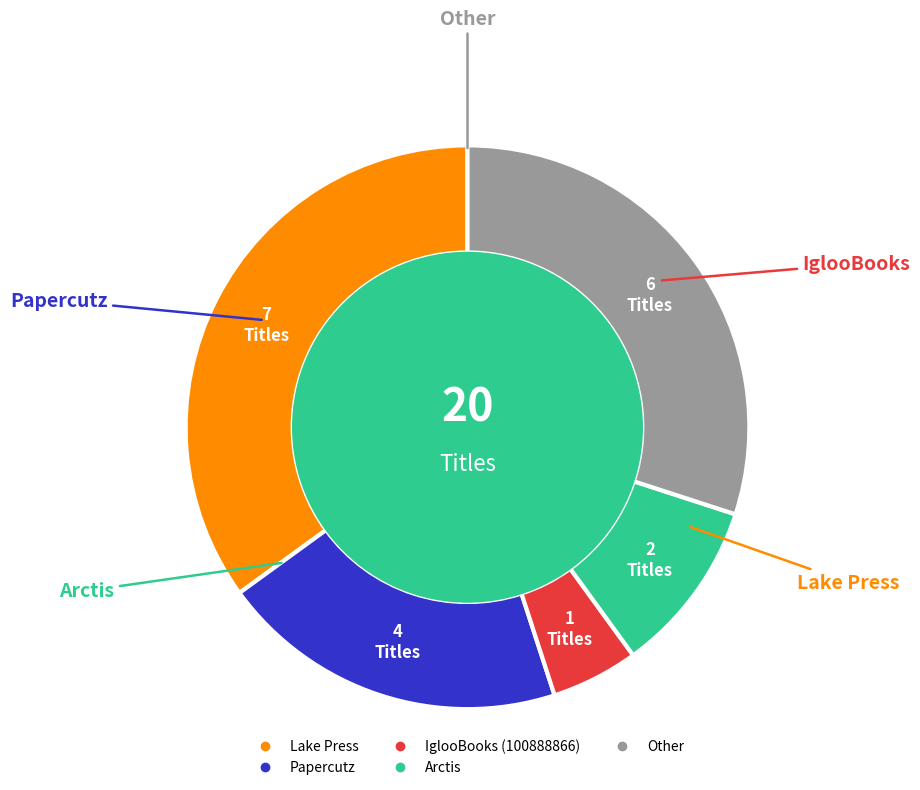

Which category has the biggest portion of the pie?

Lake Press